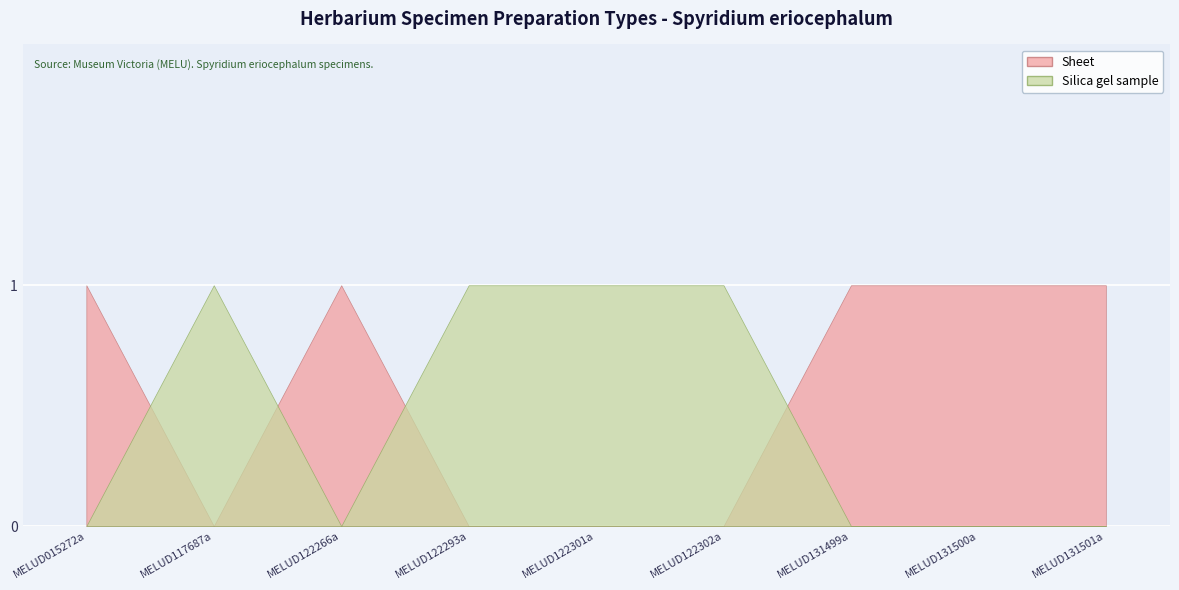

After their last crossing, which series has the higher values: Silica gel sample or Sheet?

Sheet